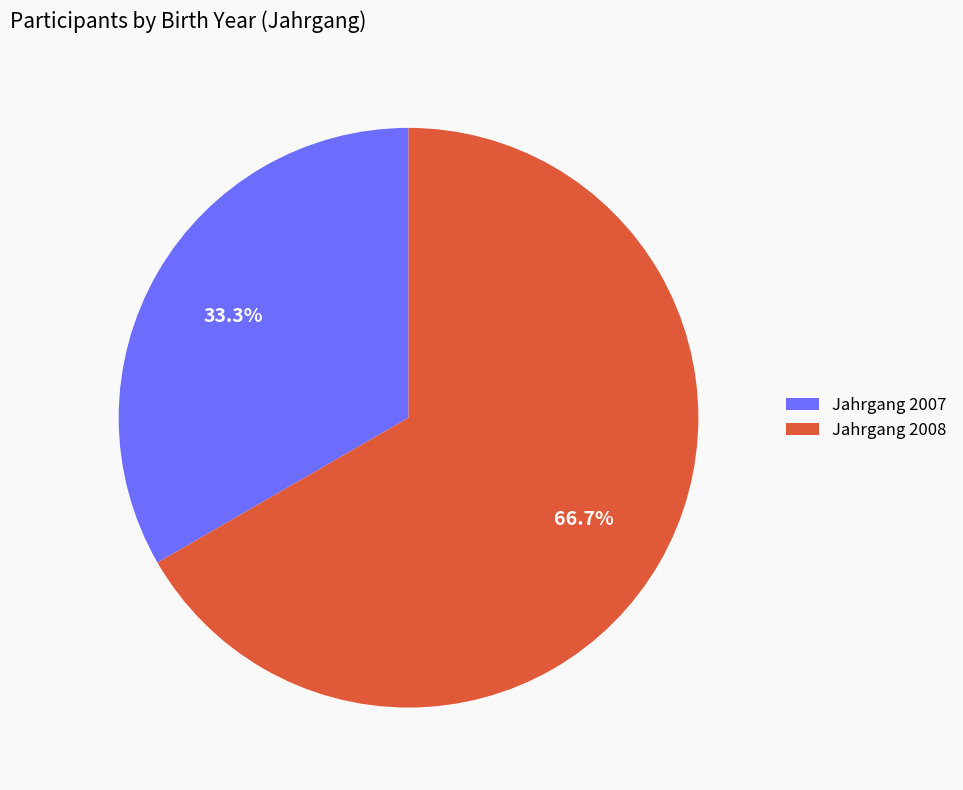

Between Jahrgang 2007 and Jahrgang 2008, which is larger?

Jahrgang 2008